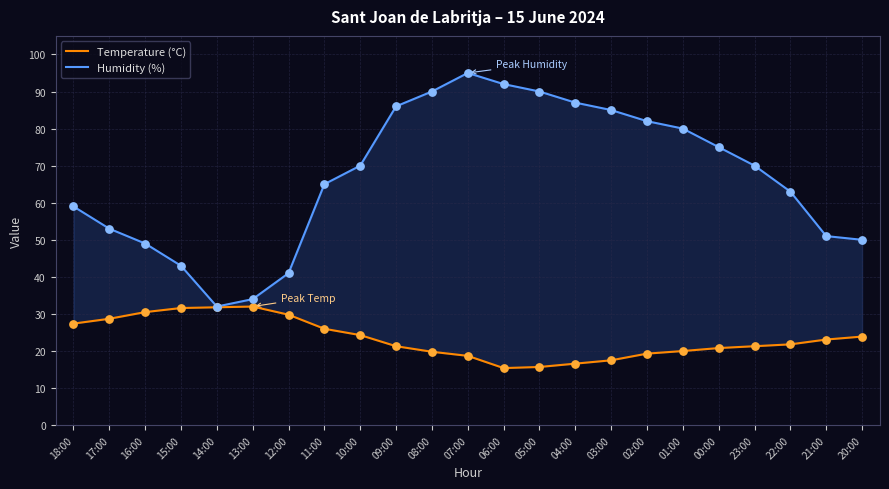

Is the value of Humidity (%) at 03:00 greater than the value of Temperature (°C) at 01:00?

Yes